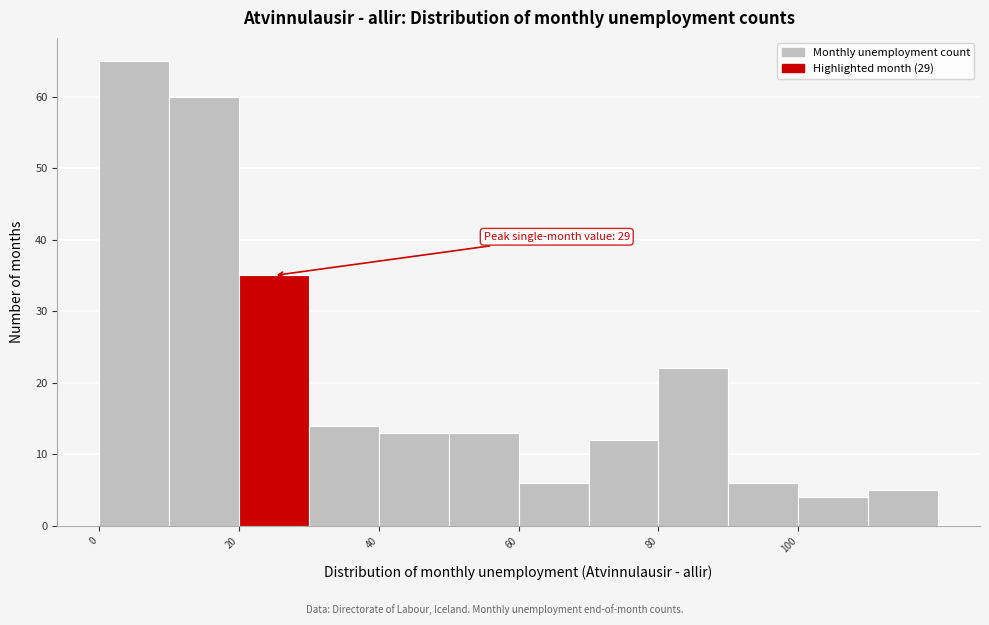

Over which range of the x-axis is the bar tallest?

0 to 10